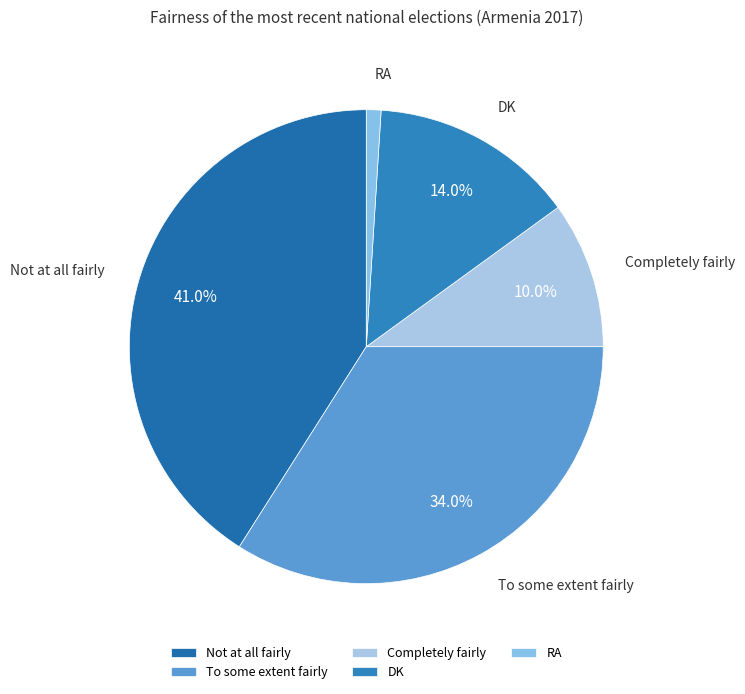

To the nearest percent, what percentage of the pie is Completely fairly?

10%